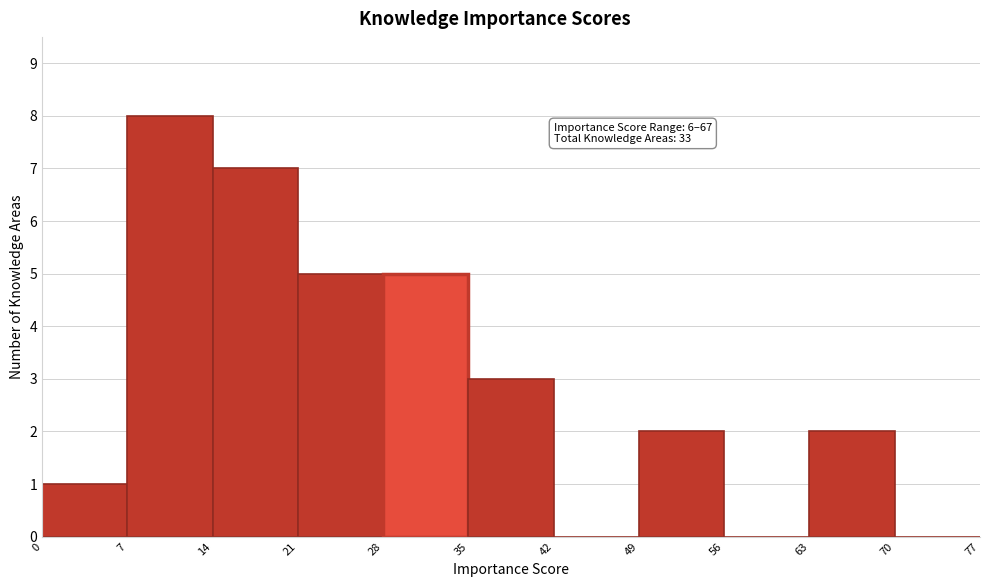

Which range on the x-axis has the tallest bar?

7 to 14